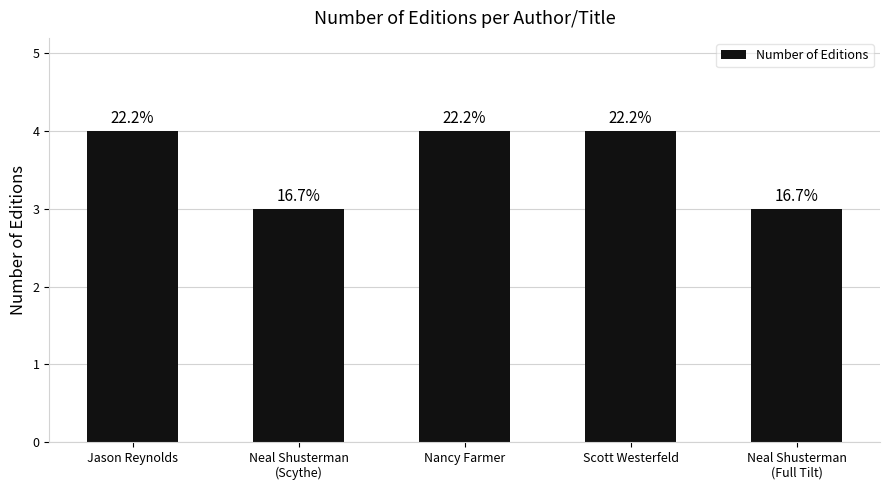

The value at Neal Shusterman
(Scythe) is 3. True or false?

True